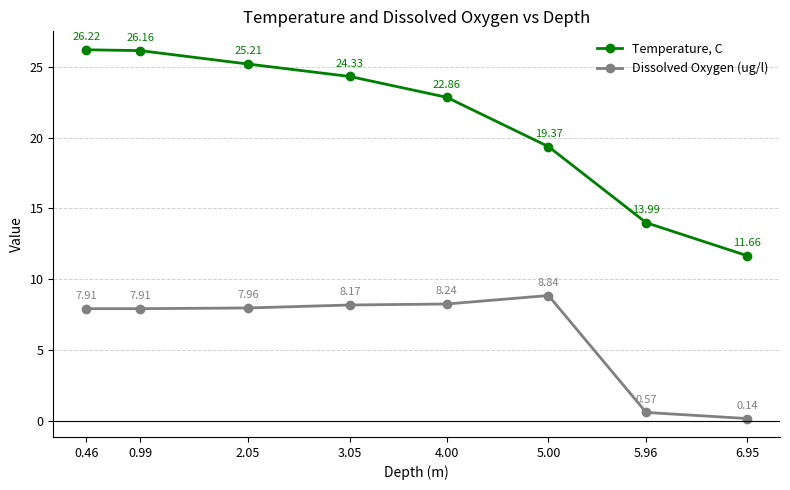

What is the approximate value of Temperature, C at 5.00?

19.4